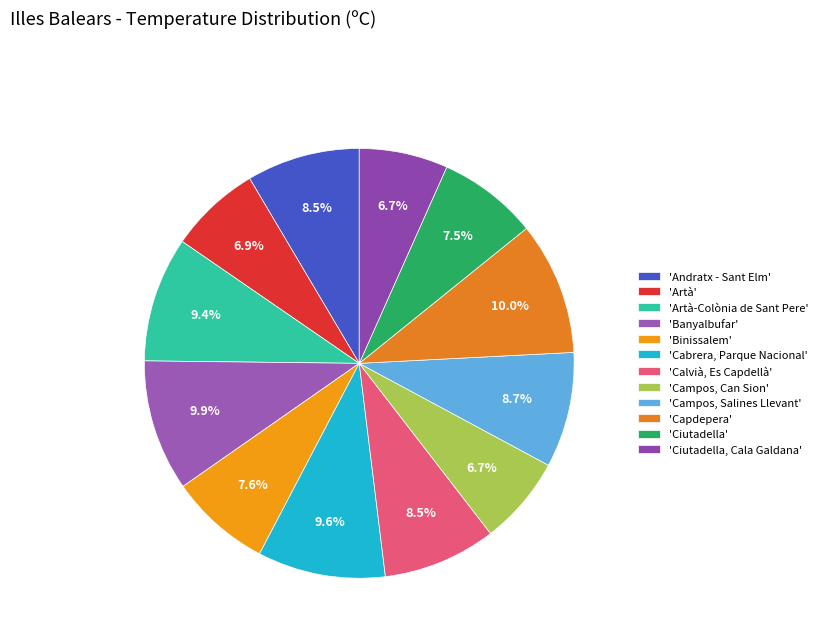

Which slice is the largest?

Capdepera